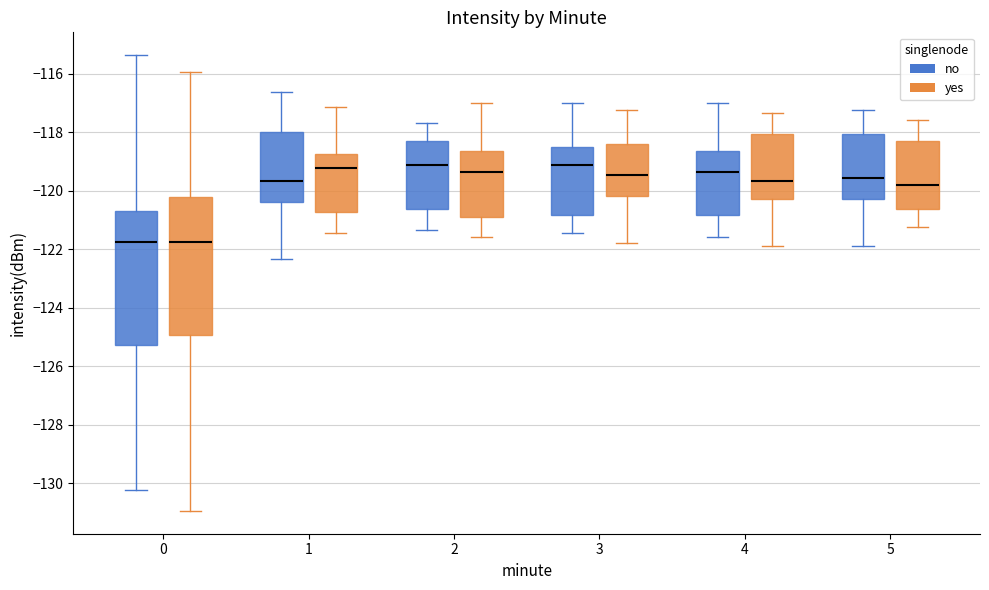

Reading left to right, read every box against the y-axis: the position of its median line, the range the box covers, and the ends of its whiskers. The values are not printed on the chart, so give them approximately, as read against the axis.

0 (no): median -121.8, box -125.2 to -120.6, whiskers -130.2 to -115.4
0 (yes): median -121.8, box -125.0 to -120.2, whiskers -131.0 to -116.0
1 (no): median -119.6, box -120.4 to -118.0, whiskers -122.4 to -116.6
1 (yes): median -119.2, box -120.8 to -118.8, whiskers -121.4 to -117.2
2 (no): median -119.2, box -120.6 to -118.2, whiskers -121.4 to -117.6
2 (yes): median -119.4, box -121.0 to -118.6, whiskers -121.6 to -117.0
3 (no): median -119.2, box -120.8 to -118.6, whiskers -121.4 to -117.0
3 (yes): median -119.4, box -120.2 to -118.4, whiskers -121.8 to -117.2
4 (no): median -119.4, box -120.8 to -118.6, whiskers -121.6 to -117.0
4 (yes): median -119.6, box -120.2 to -118.0, whiskers -122.0 to -117.4
5 (no): median -119.6, box -120.2 to -118.0, whiskers -122.0 to -117.2
5 (yes): median -119.8, box -120.6 to -118.2, whiskers -121.2 to -117.6